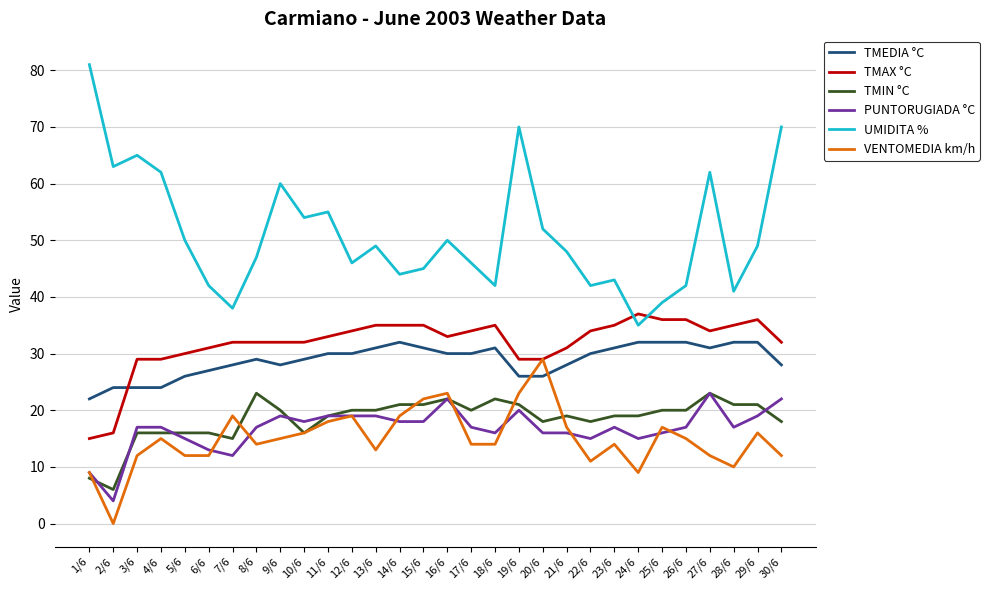

Count the number of data series in this chart.

6